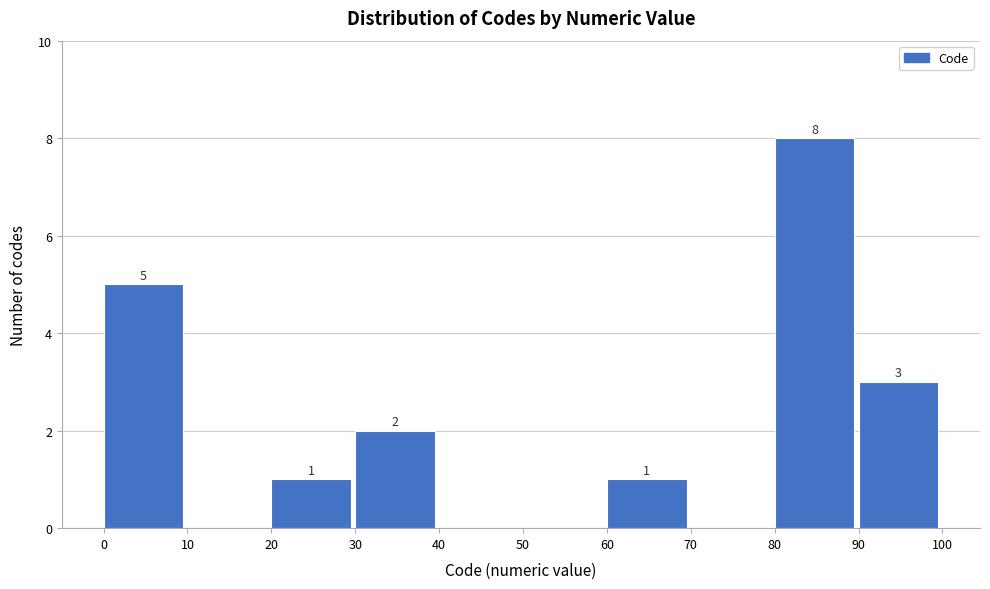

Over which range of the x-axis is the bar tallest?

80 to 90